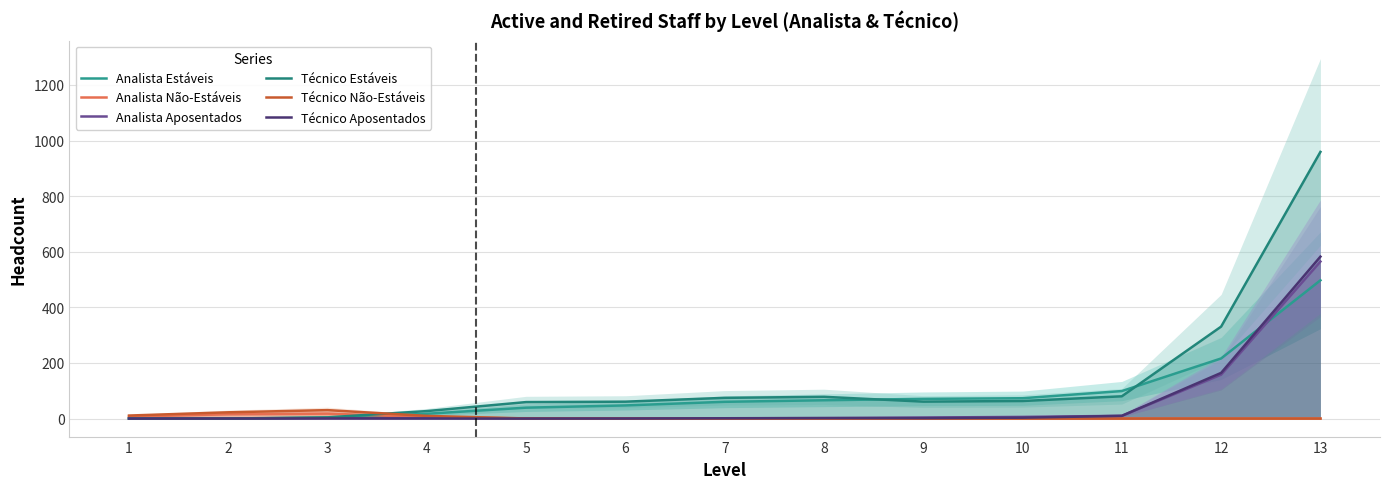

At which label does Técnico Estáveis first exceed 60?

6